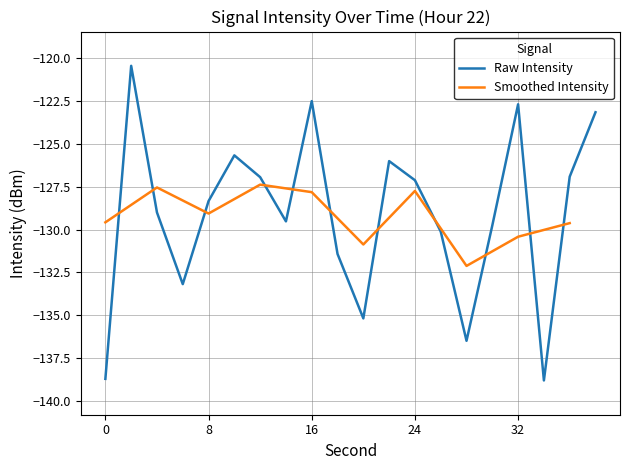

What is the average value?

-129.1